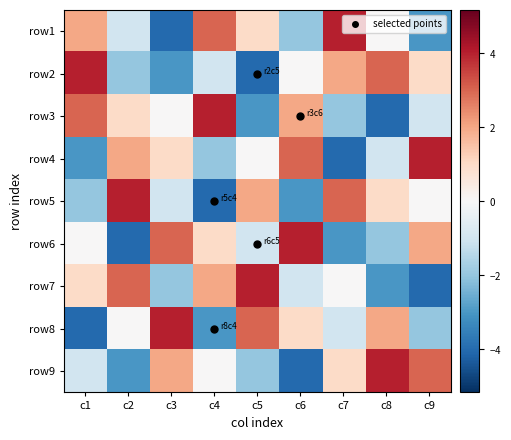

Which series has the largest range (max minus min)?

row1